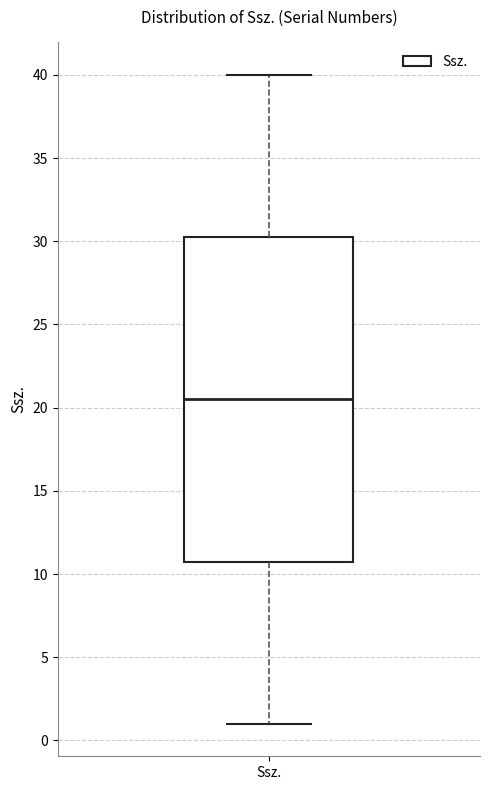

Transcribe this box plot: give where the median line is, the range the box spans, and where the two whiskers end, as read against the y-axis. The values are not printed on the chart, so give them approximately, as read against the axis.

median 20.5, box 11.0 to 30.5, whiskers 1.0 to 40.0